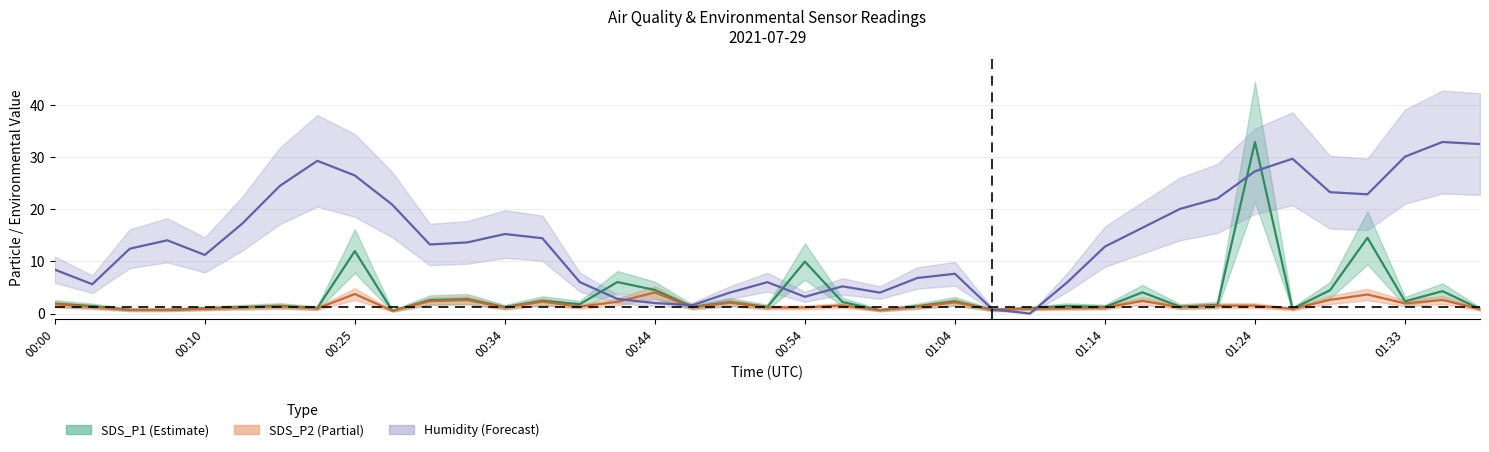

What is the average value of the SDS_P2 series?

1.6